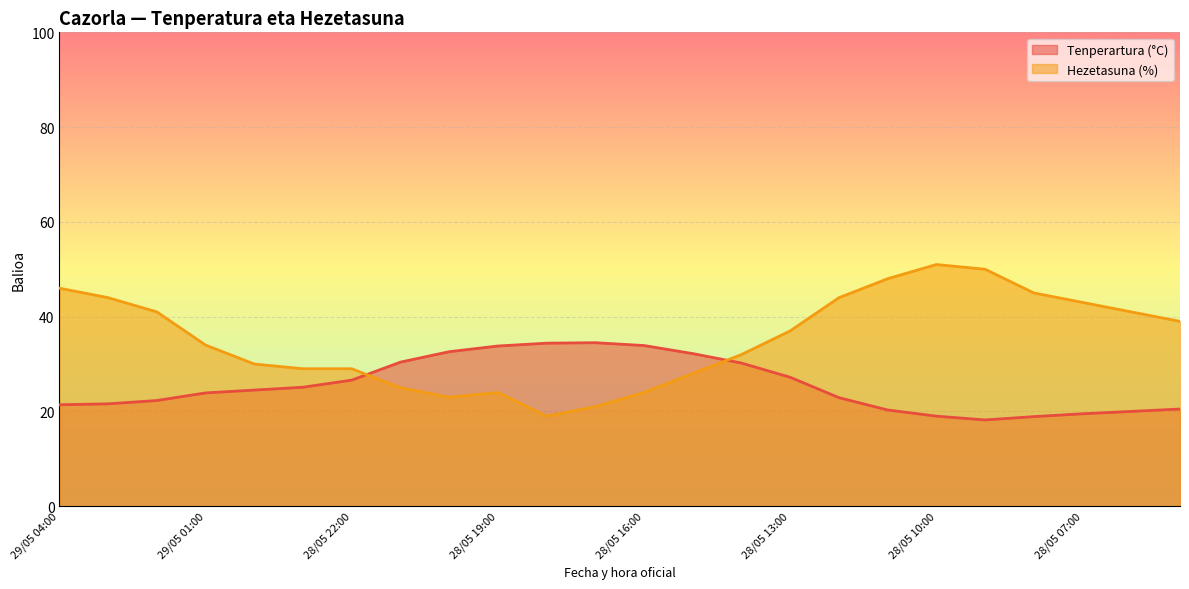

Which series ends up on top after the final intersection of Tenperartura (°C) and Hezetasuna (%)?

Hezetasuna (%)